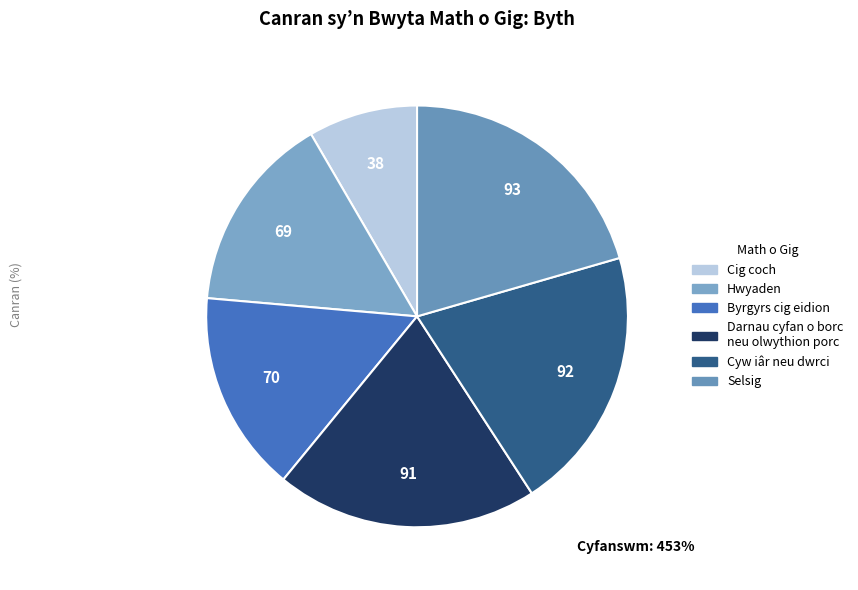

Rank the categories by value from highest to lowest.

Selsig, Cyw iâr neu dwrci, Darnau cyfan o borc neu olwythion porc, Byrgyrs cig eidion, Hwyaden, Cig coch